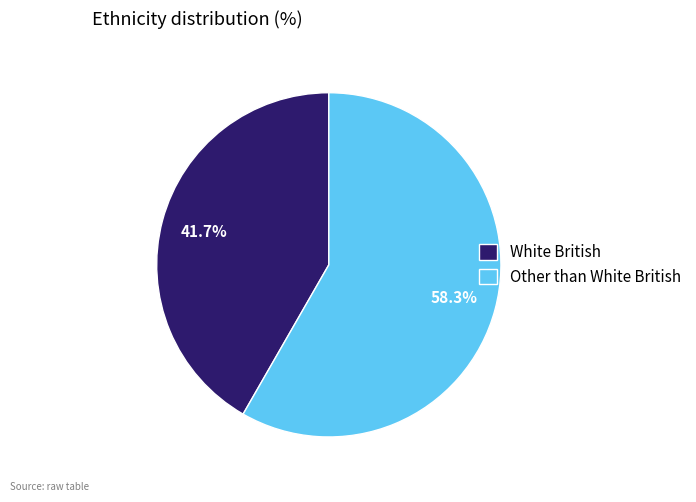

To the nearest percent, what portion does Other than White British represent?

58%